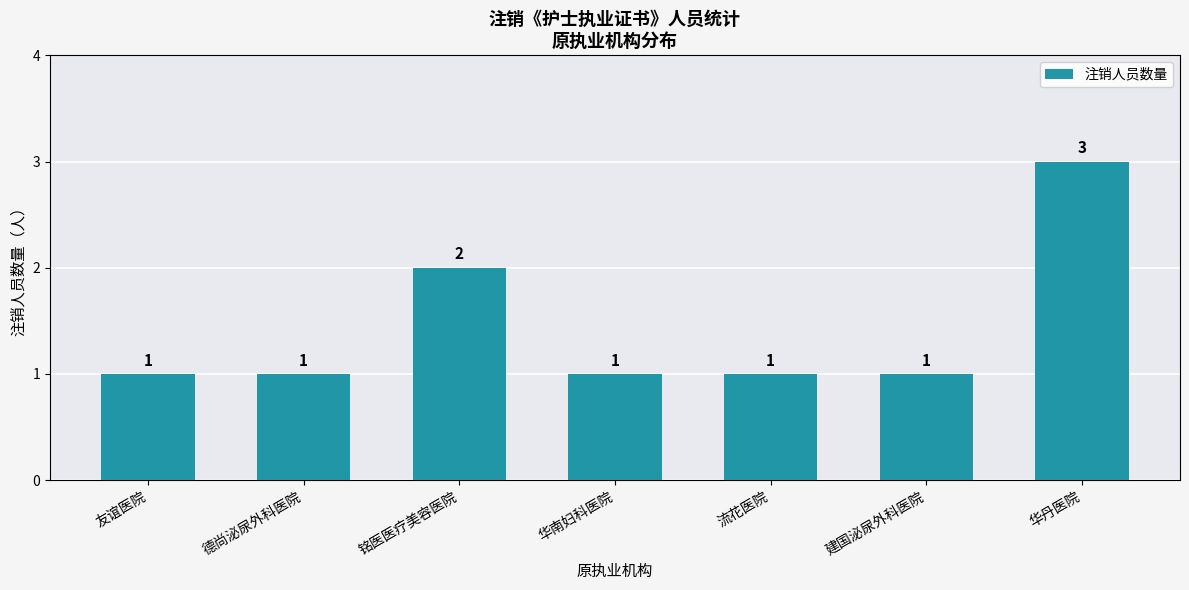

What is the label of the 5th bar from the left?

流花医院